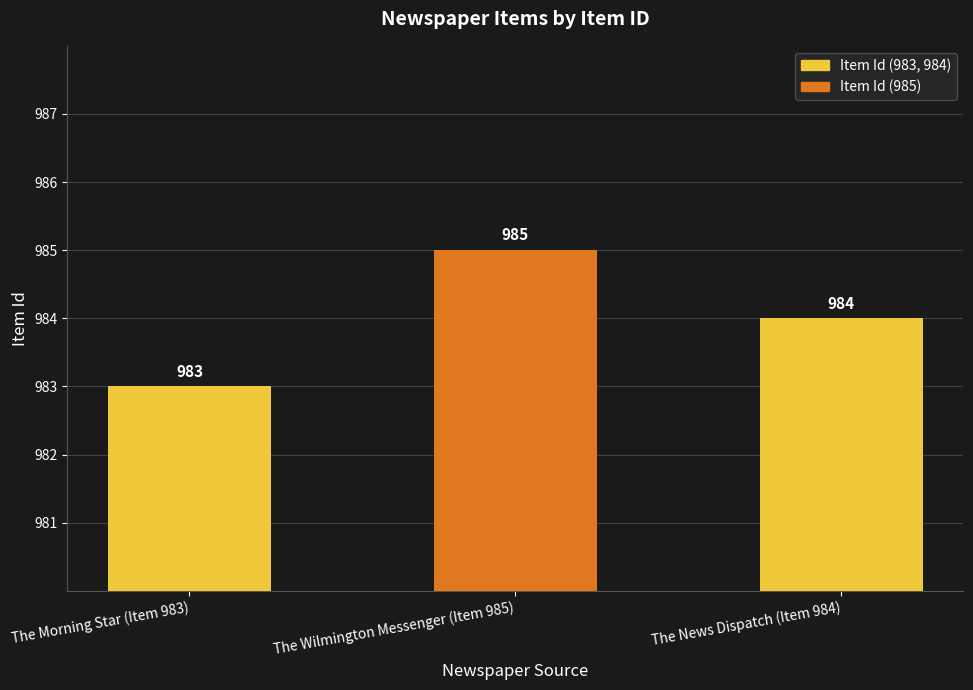

What position from the right is The Morning Star (Item 983)?

3